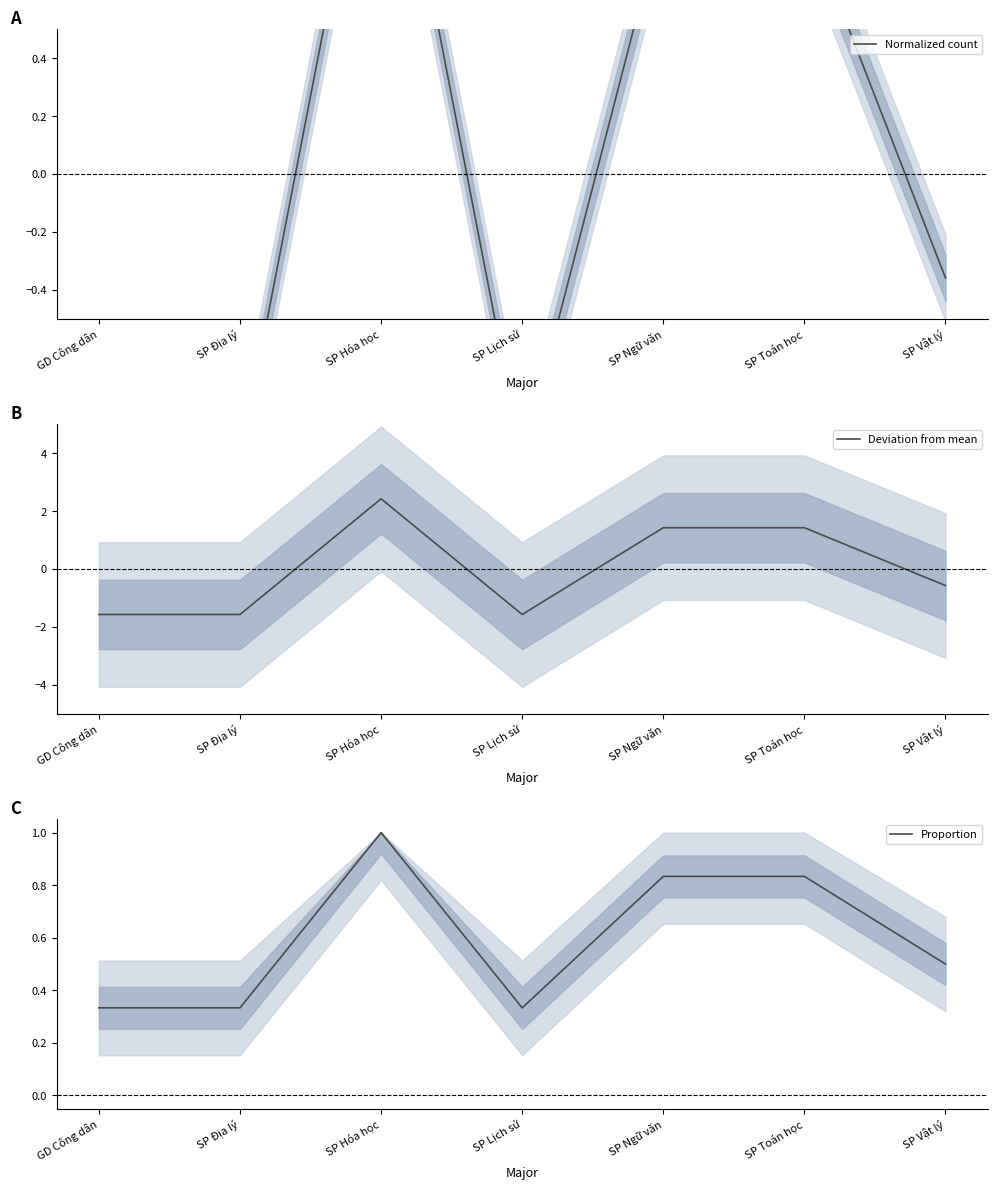

Which label corresponds to the smallest value in the chart?

GD Công dân